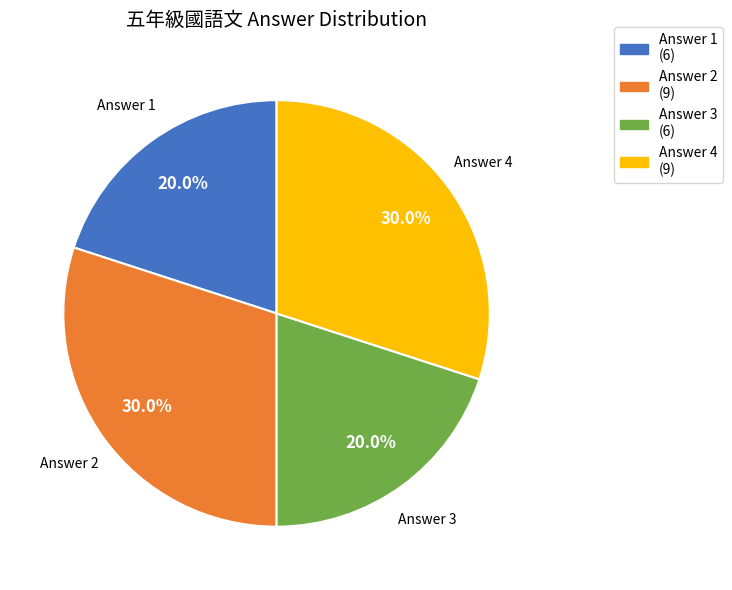

To the nearest percent, what is the difference between the largest and smallest slice percentages?

10%